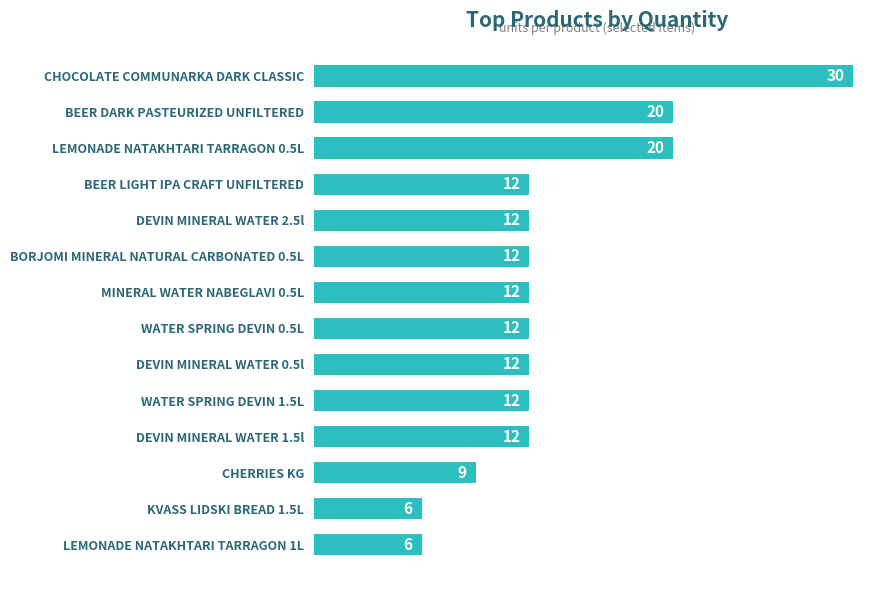

Approximately how many times larger is the value at MINERAL WATER NABEGLAVI 0.5L compared to CHOCOLATE COMMUNARKA DARK CLASSIC?

0.4